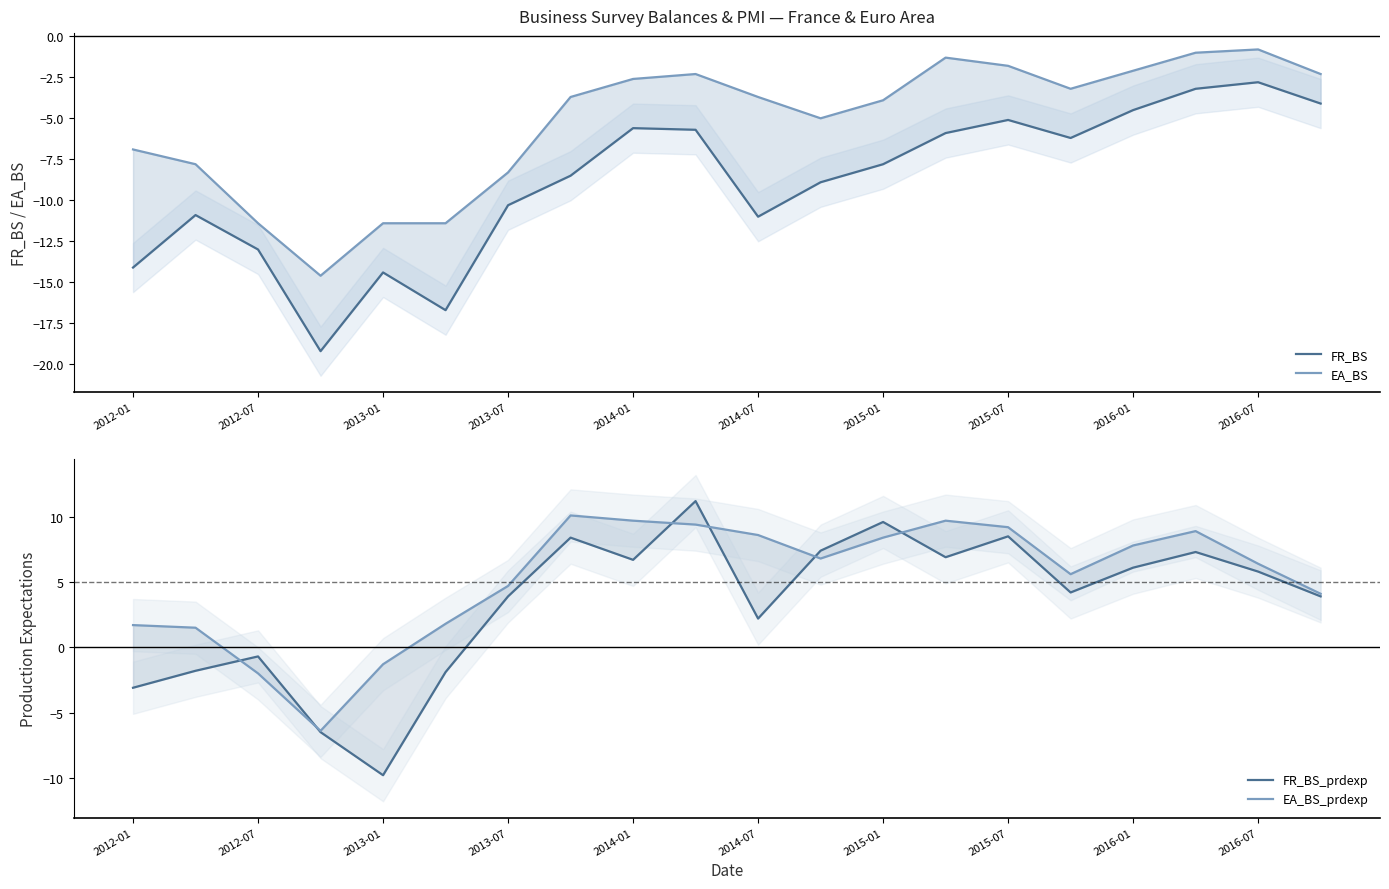

Between 11 and 2013-07, which is larger?

11